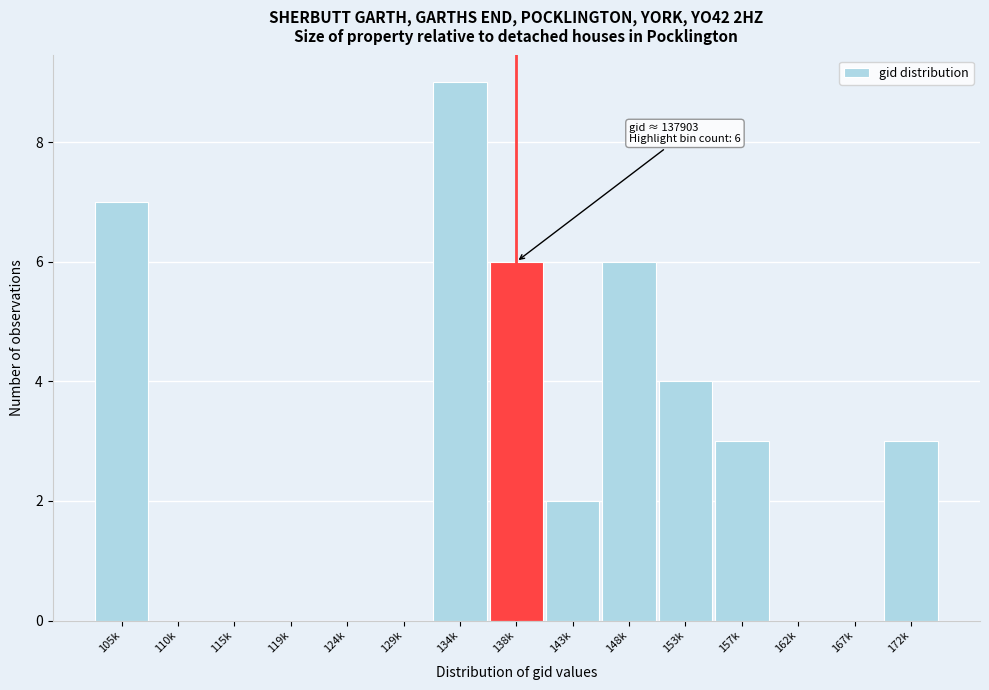

Reading left to right, list all the values displayed in this chart.

105k=7	110k=0	115k=0	119k=0	124k=0	129k=0	134k=9	138k=6	143k=2	148k=6	153k=4	157k=3	162k=0	167k=0	172k=3